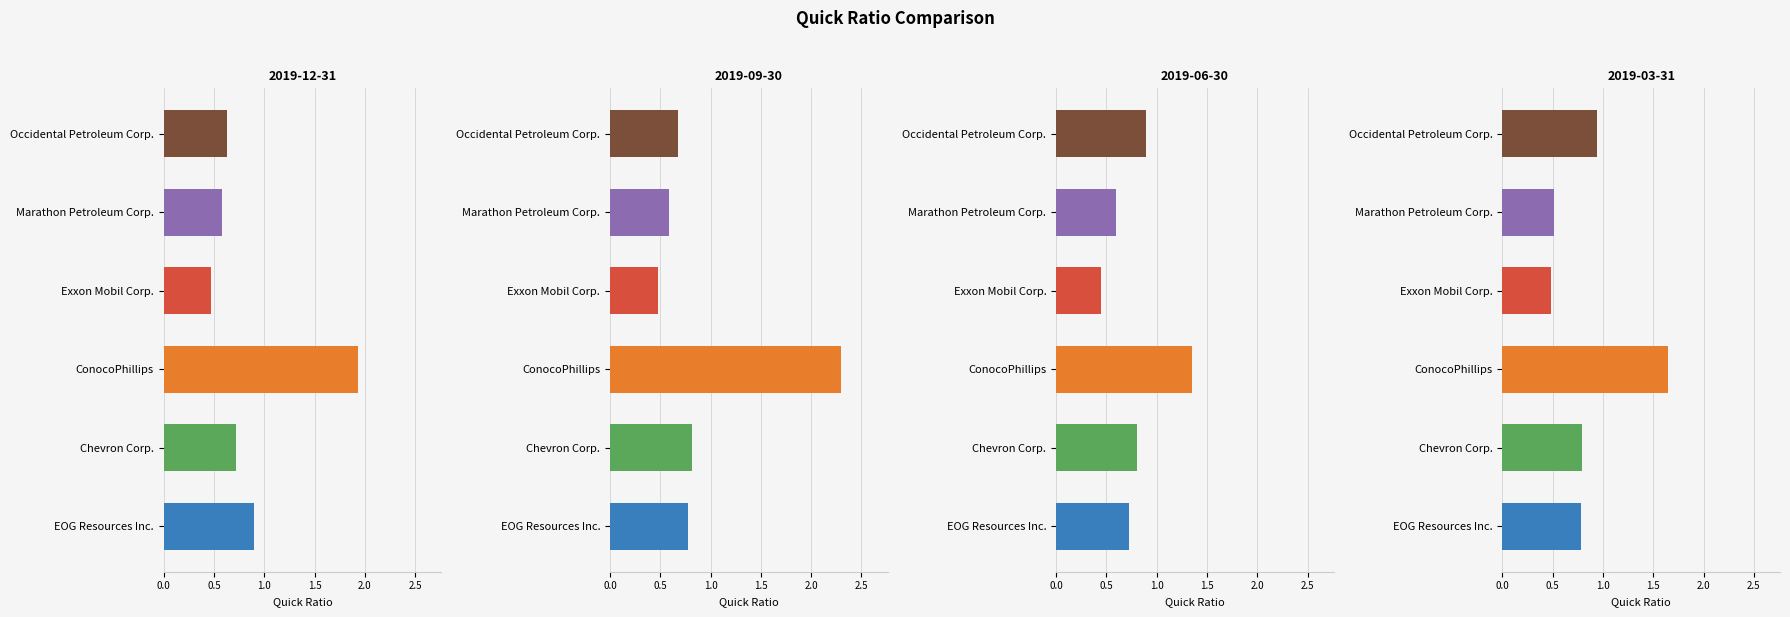

List the labels in order of Occidental Petroleum Corp. value, largest first.

2019-03-31, 2019-06-30, 2019-09-30, 2019-12-31